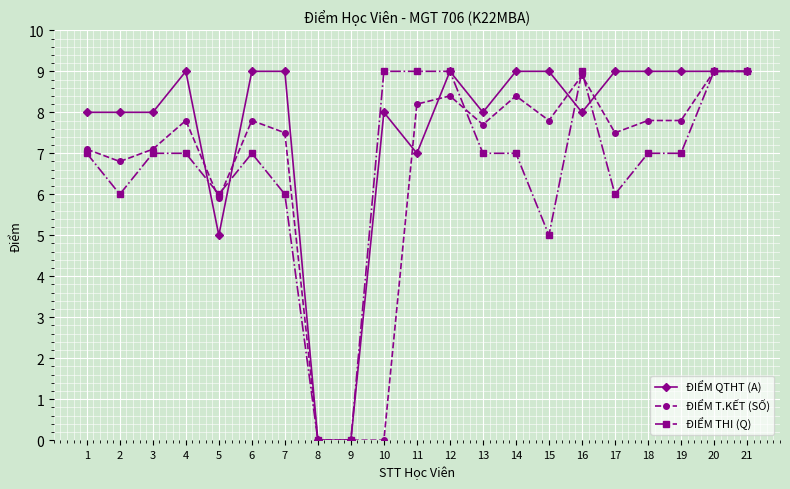

Between which two adjacent categories do ĐIỂM QTHT (A) and ĐIỂM T.KẾT (SỐ) first intersect?

4 and 5